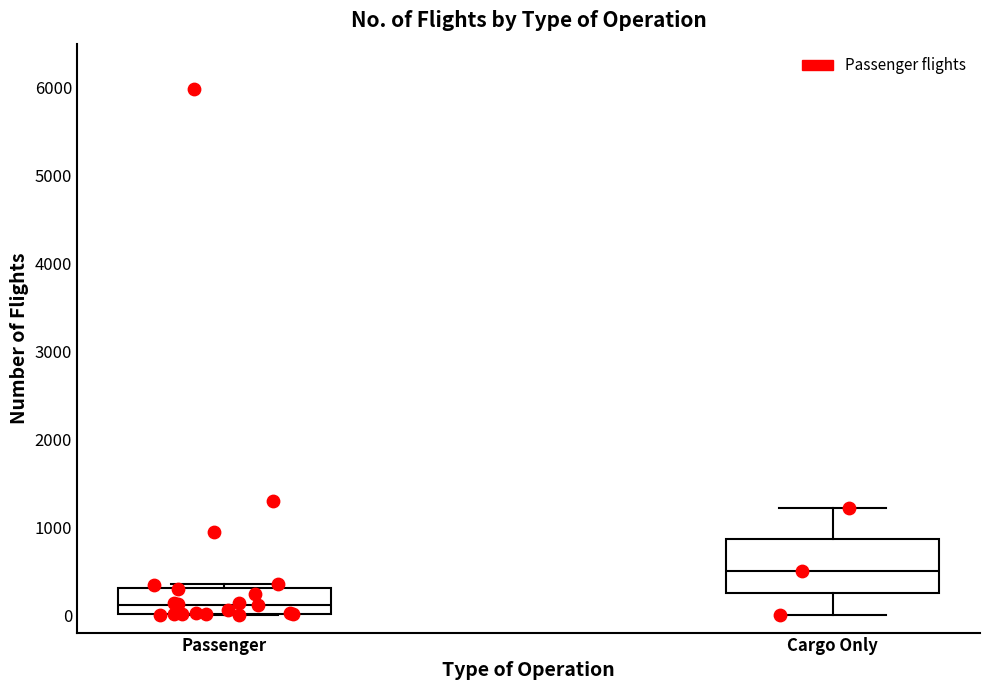

Reading left to right, read every box against the y-axis: the position of its median line, the range the box covers, and the ends of its whiskers. The values are not printed on the chart, so give them approximately, as read against the axis.

Passenger: median 100, box 0 to 300, whiskers 0 to 300 (just above the box's upper edge)
Cargo Only: median 500, box 300 to 900, whiskers 0 to 1200